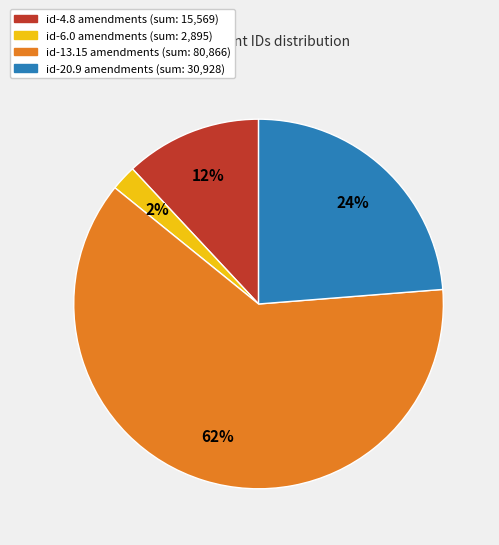

Is there a majority slice in this chart?

Yes